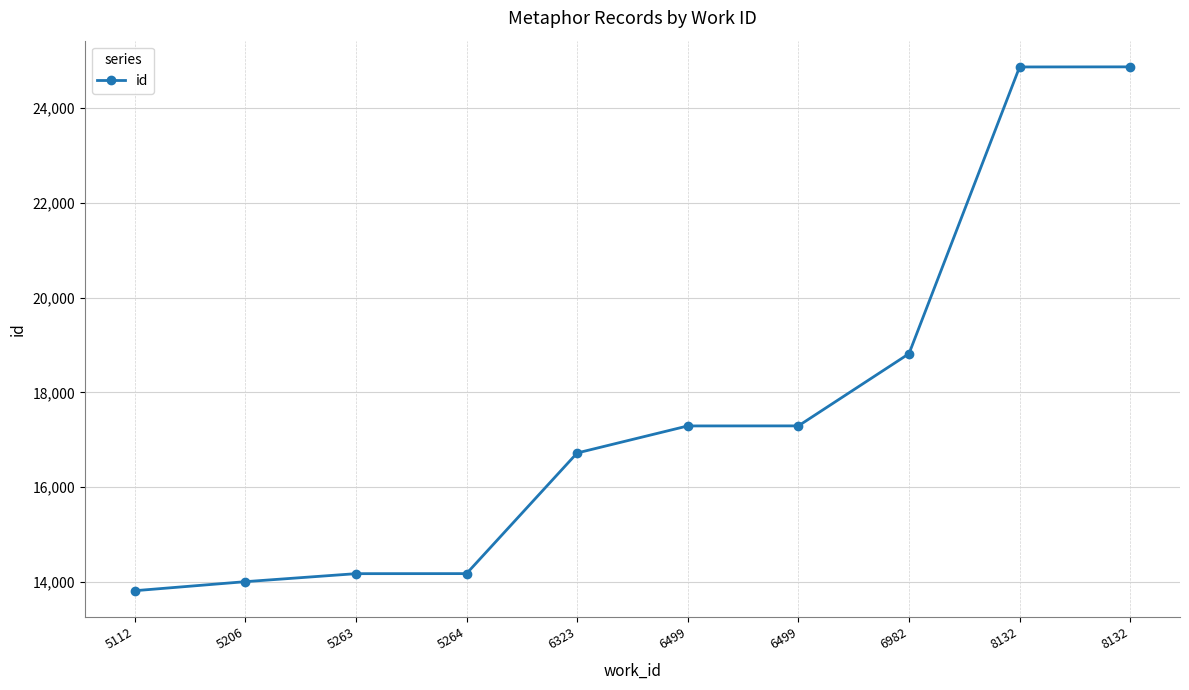

How many data points are less than 17293?

5